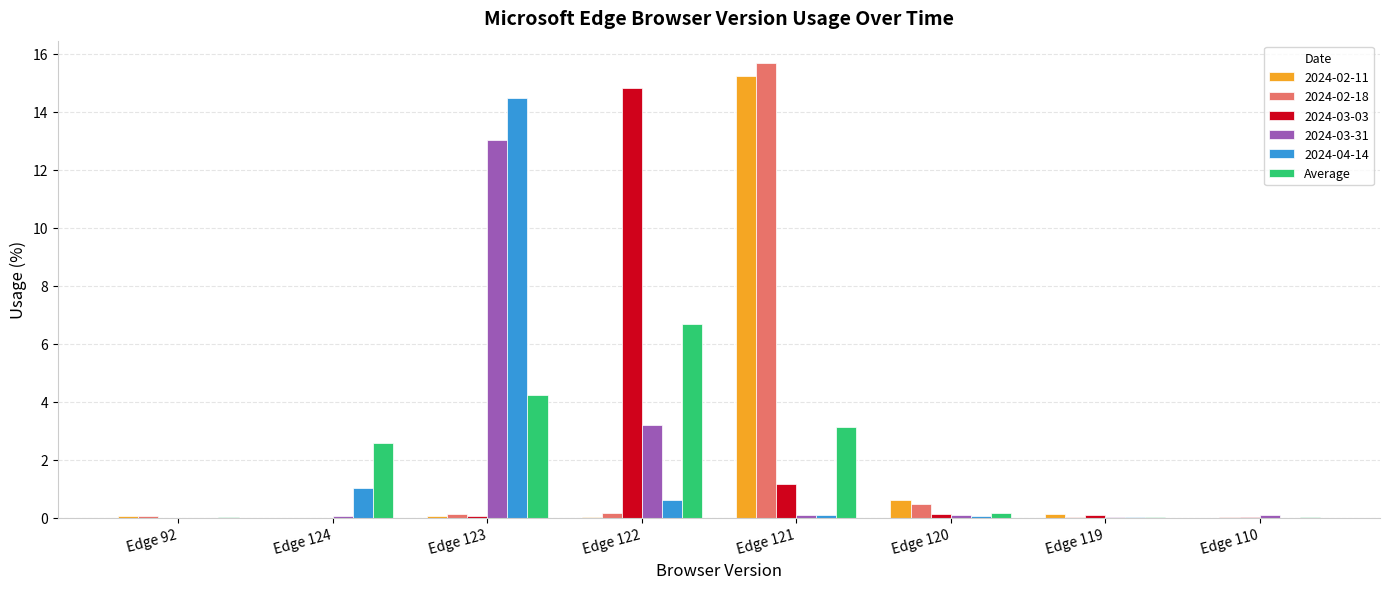

What is the sum of all 2024-02-18 values?

16.6